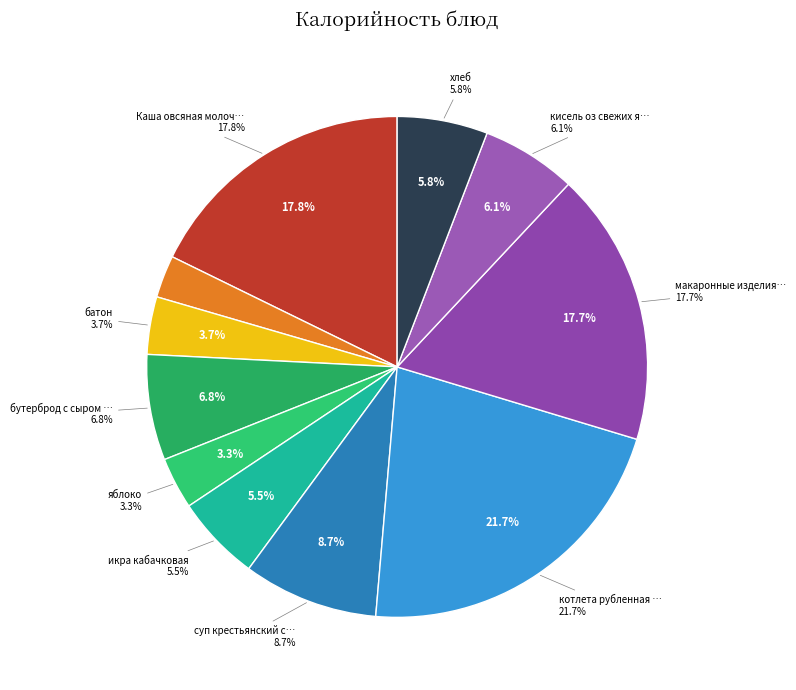

Does суп крестьянский с крупой represent more than half of the total?

No